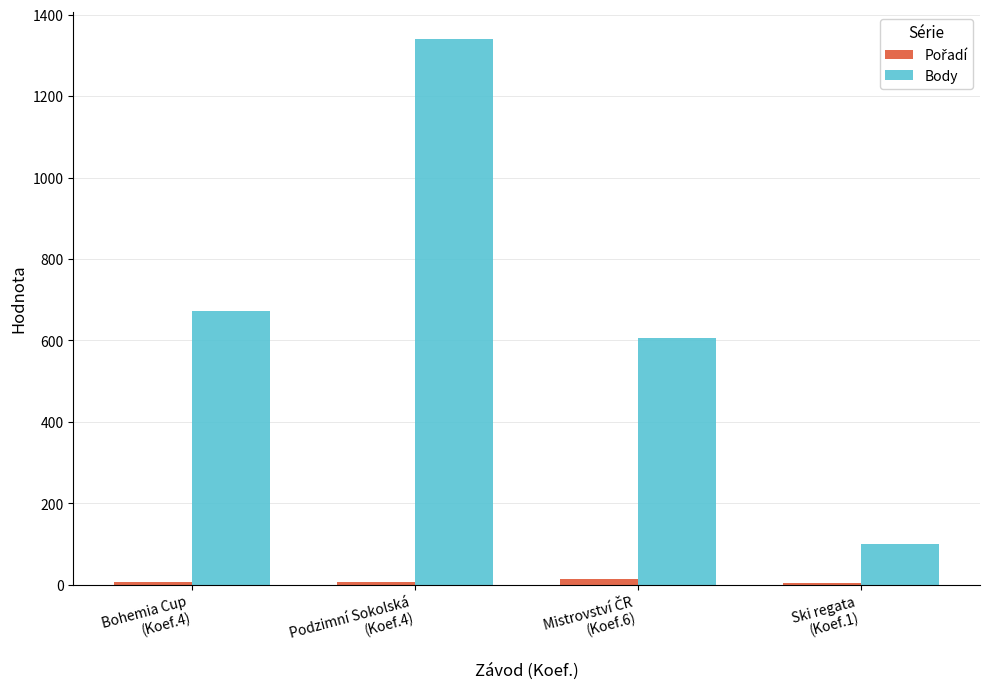

What is the difference between the maximum and minimum values in the Body series?

1239